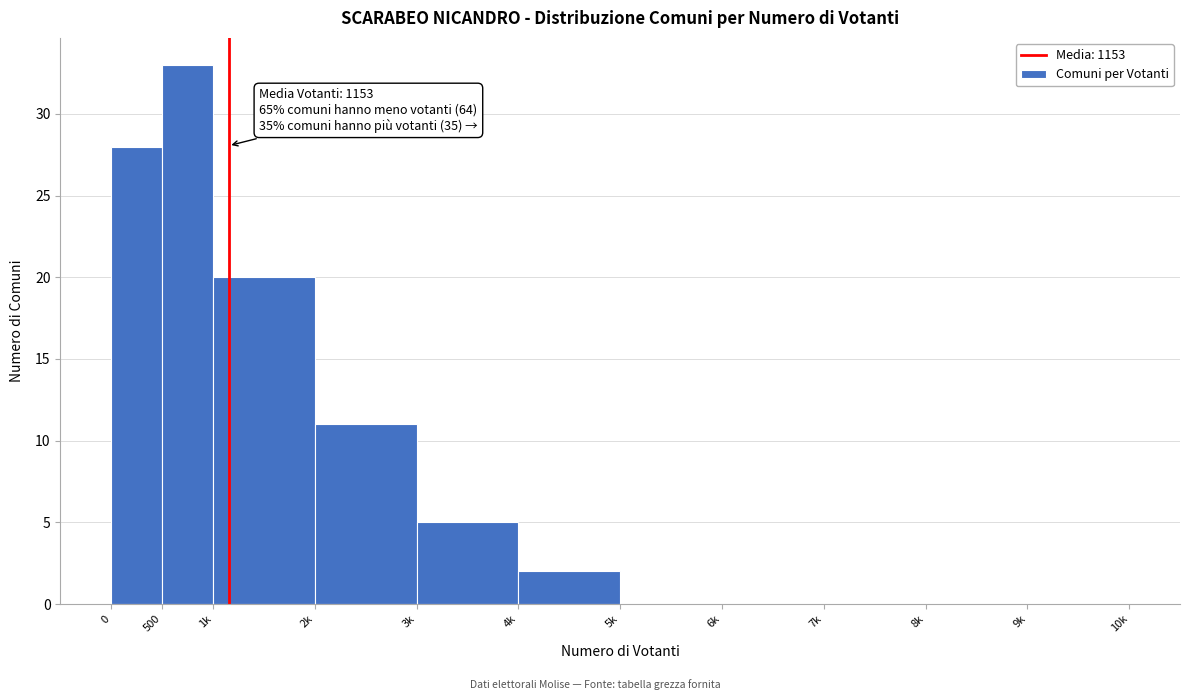

Reading left to right, list all the values displayed in this chart.

0=28	500=33	1k=20	2k=11	3k=5	4k=2	5k=0	6k=0	7k=0	8k=0	9k=0